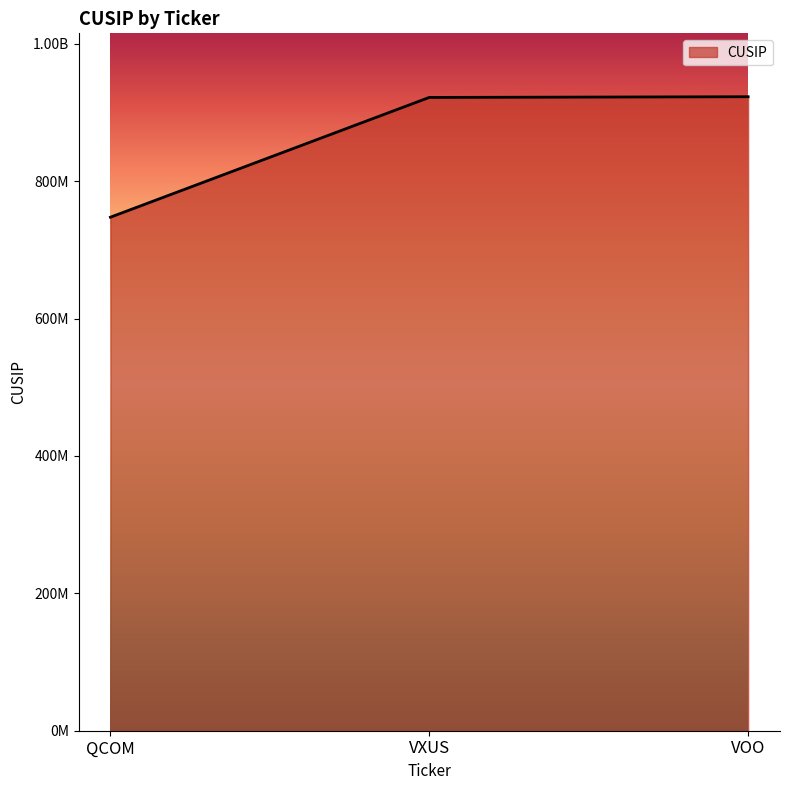

Which label corresponds to the largest value in the chart?

VOO